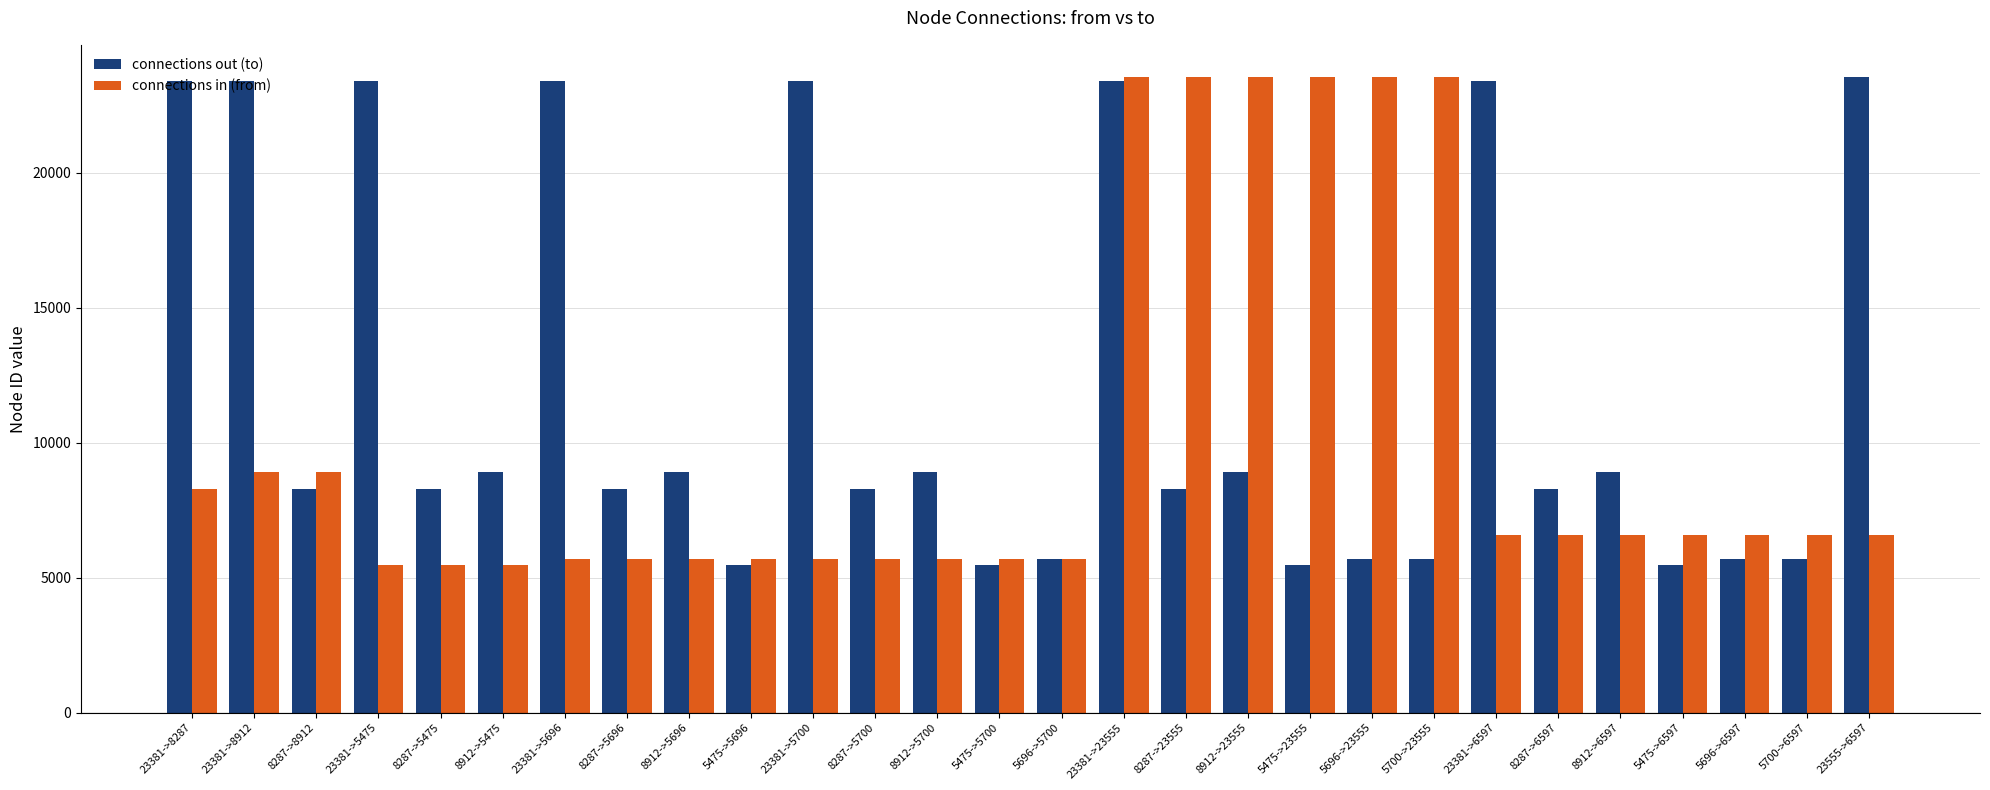

Is the value of connections out (to) at 8287->6597 greater than the value of connections in (from) at 5700->23555?

No